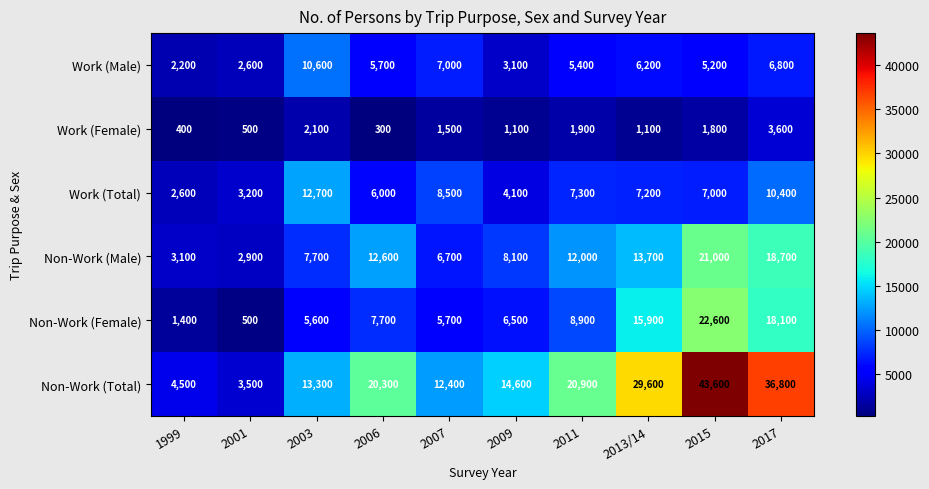

The Non-Work (Male) series shows 6765 at 2011. True or false?

False